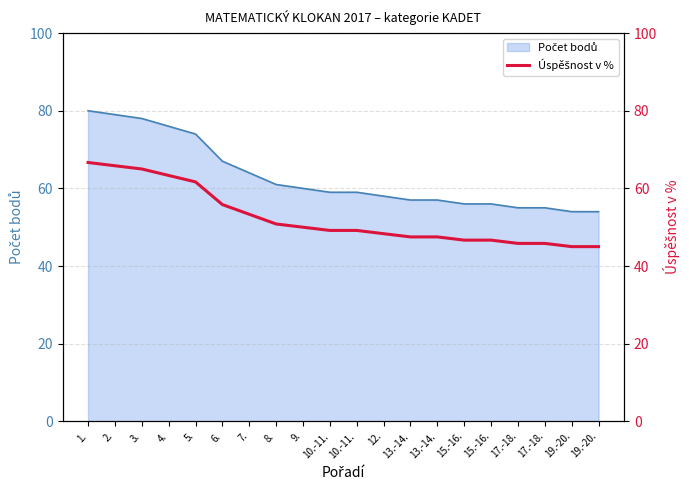

Reading left to right, what are all the values shown in this chart?

1.=66.7	2.=65.8	3.=65.0	4.=63.3	5.=61.7	6.=55.8	7.=53.3	8.=50.8	9.=50.0	10.-11.=49.2	10.-11.=49.2	12.=48.3	13.-14.=47.5	13.-14.=47.5	15.-16.=46.7	15.-16.=46.7	17.-18.=45.8	17.-18.=45.8	19.-20.=45.0	19.-20.=45.0